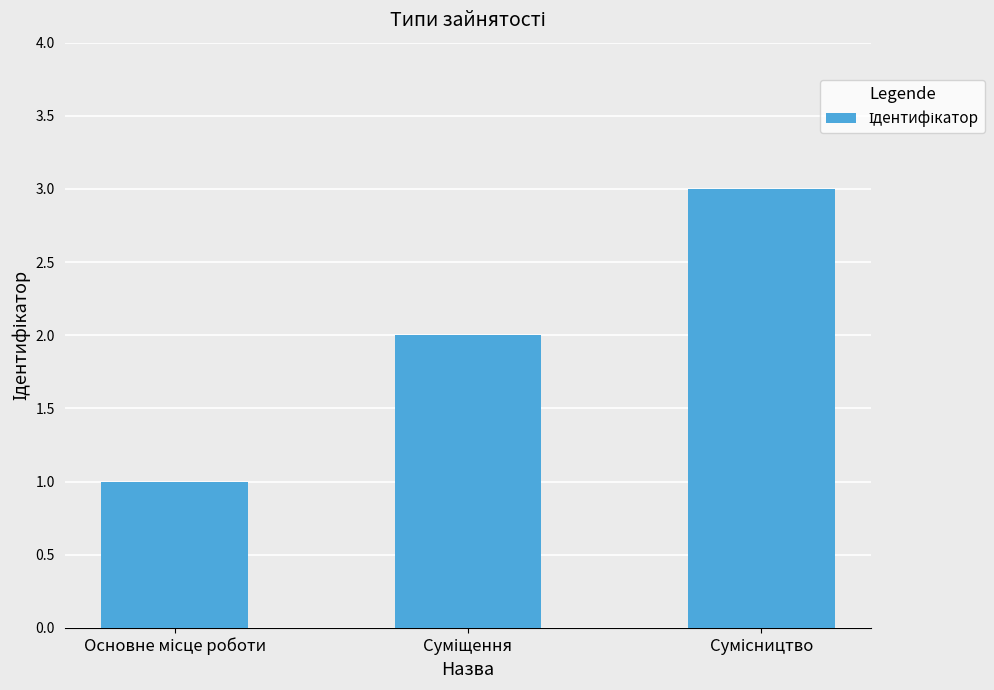

Are the bars grouped side by side (vs. stacked)?

No